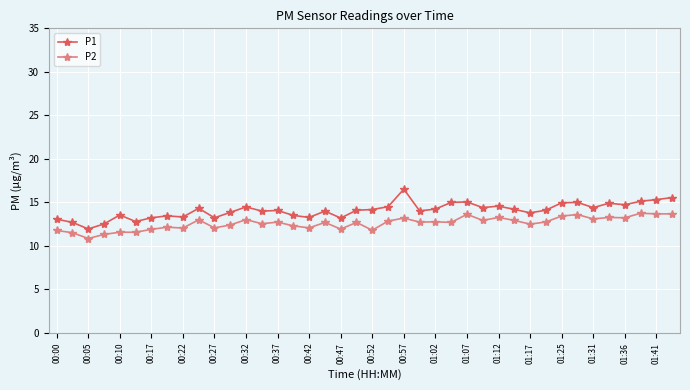

True or false: P1 and P2 intersect in this chart.

False